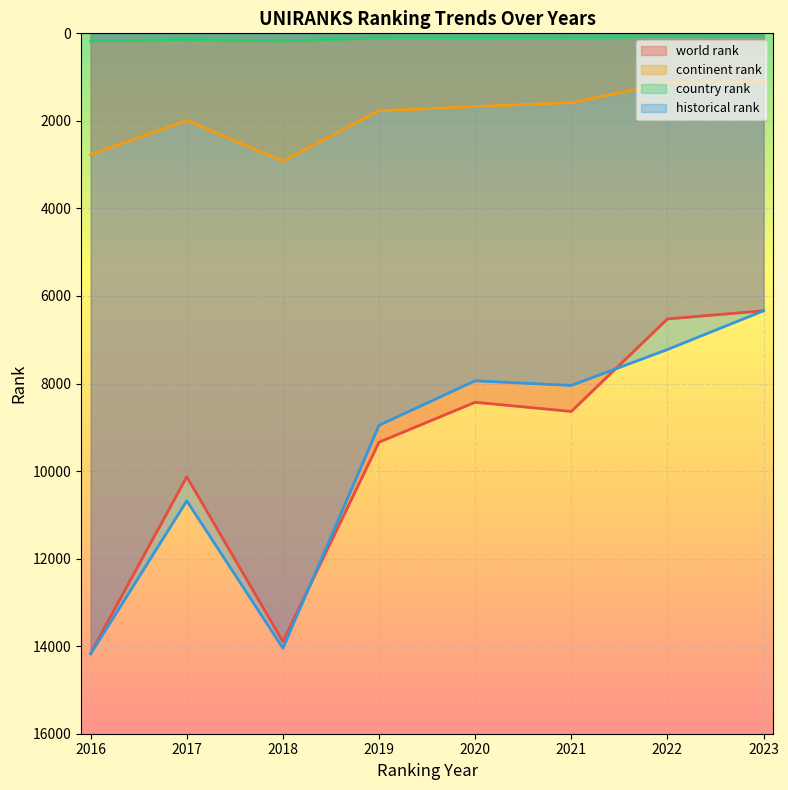

Does the chart display data point markers on the line(s)?

No